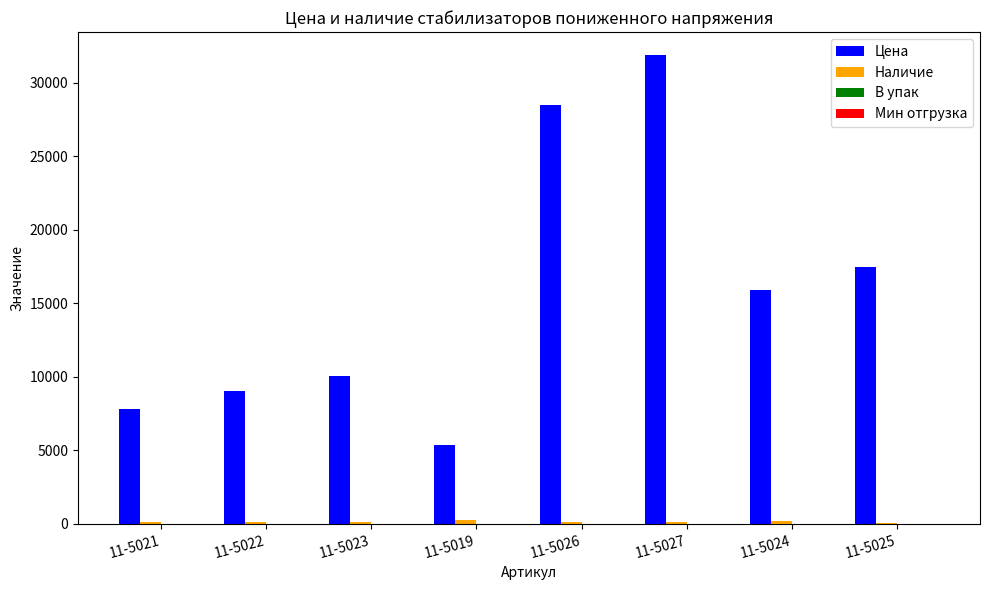

Which series has the largest total across all categories?

Цена